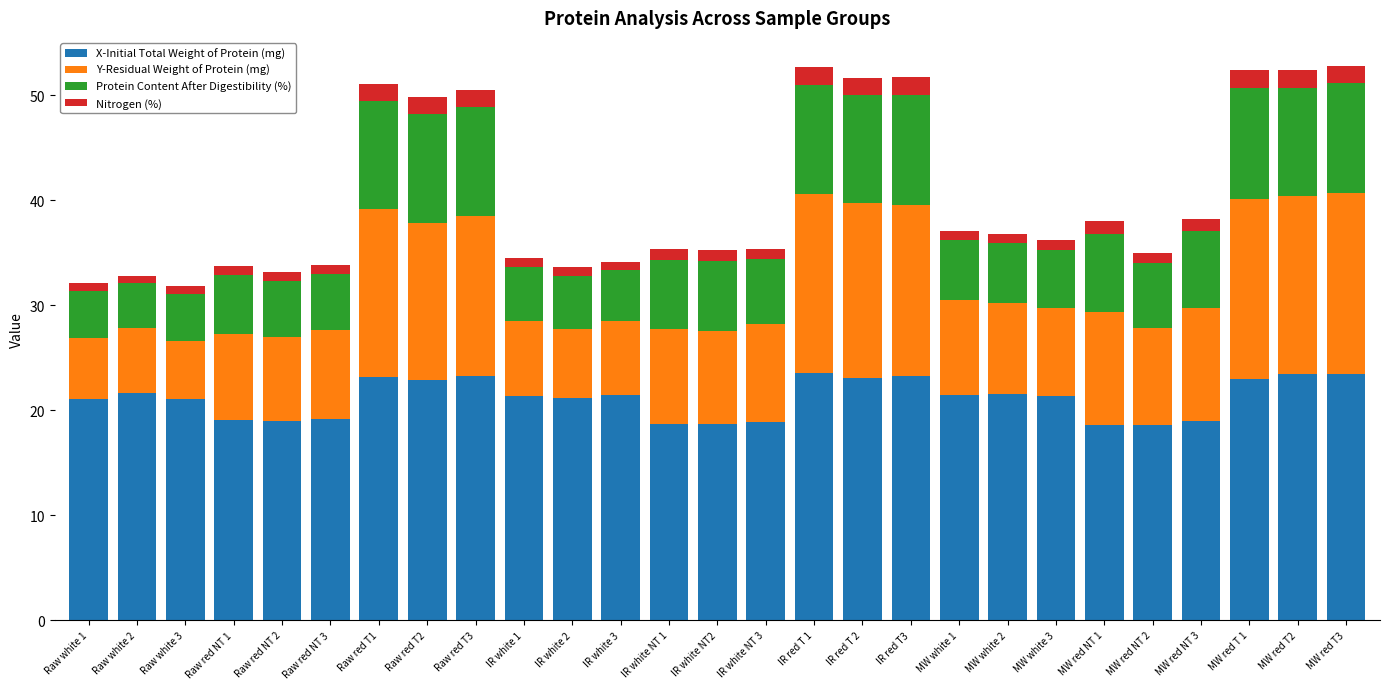

What is the minimum value for X-Initial Total Weight of Protein (mg)?

18.6